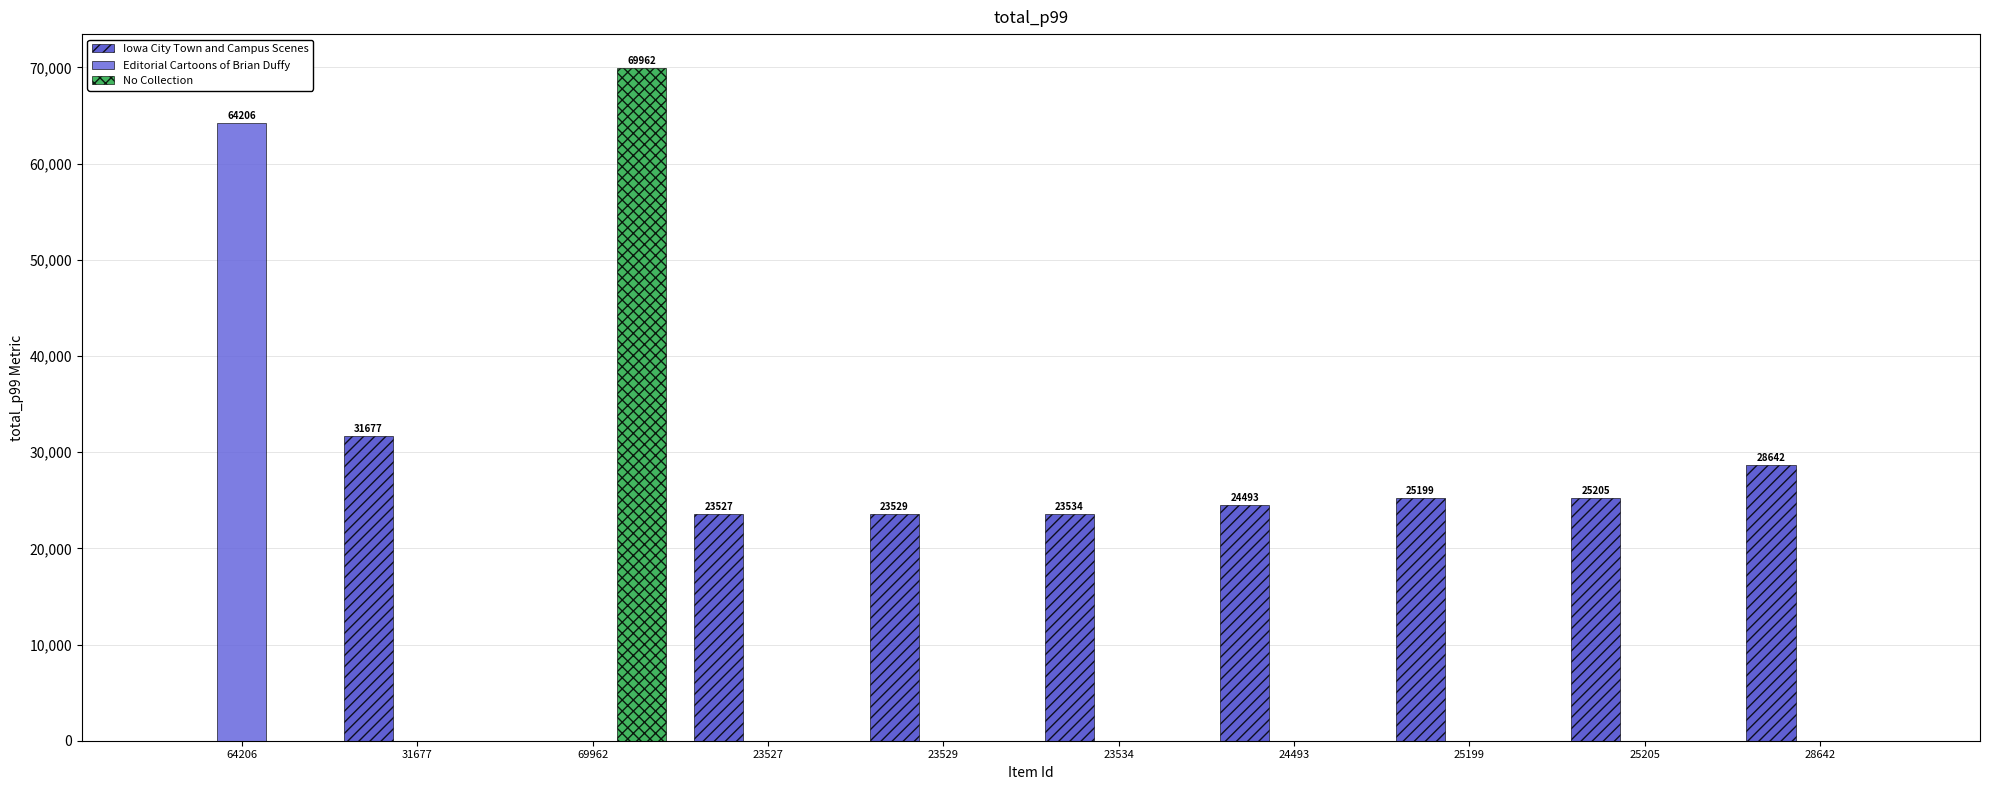

The value of No Collection at 24493 is 0. True or false?

True